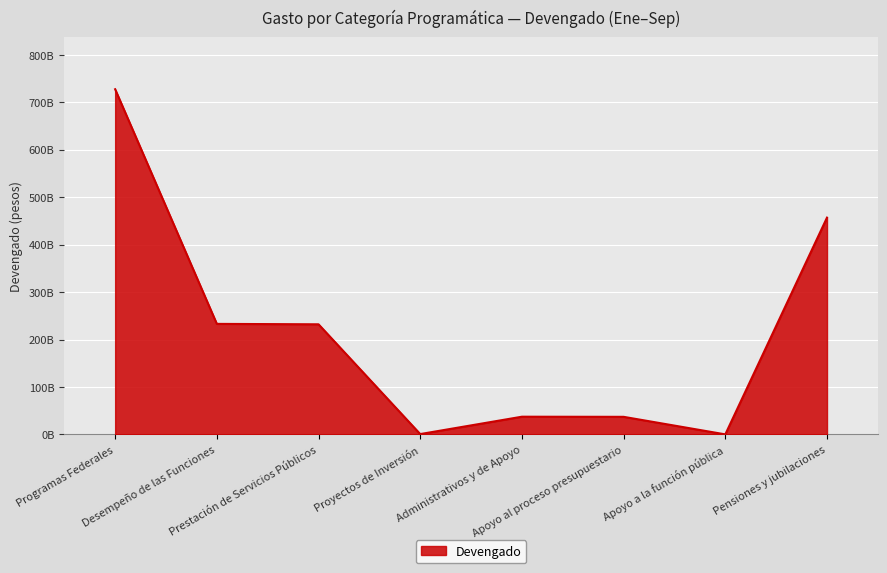

What is the value of the 7th point from the left?

248354023.2